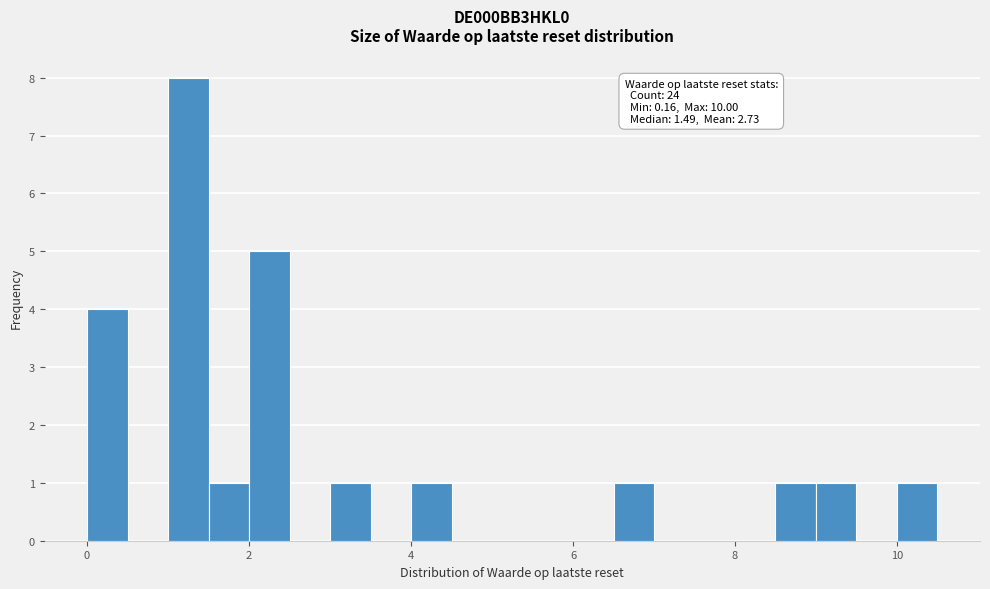

Read against the x-axis, roughly where is the centre of the tallest bar?

1.2